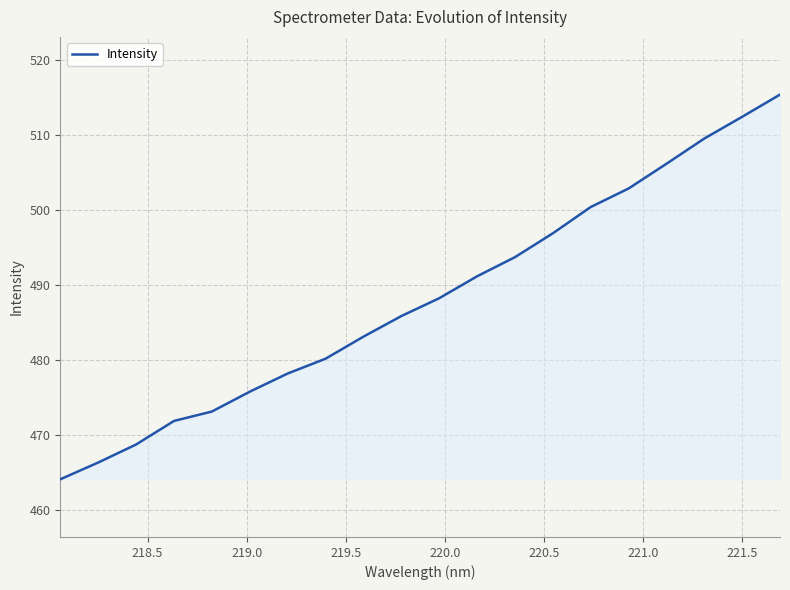

What is the maximum value shown in the chart?

515.4